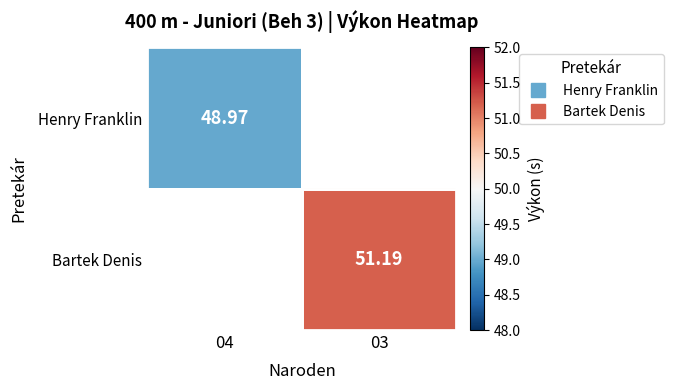

What is the smallest value displayed?

49.0